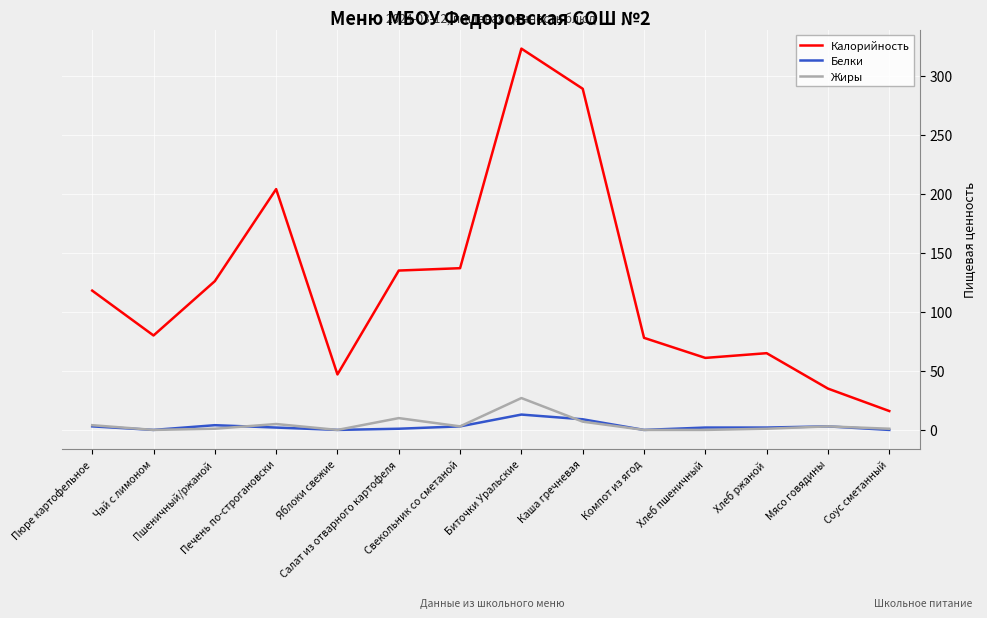

What is the difference between the second highest and second lowest values in the Жиры series?

10